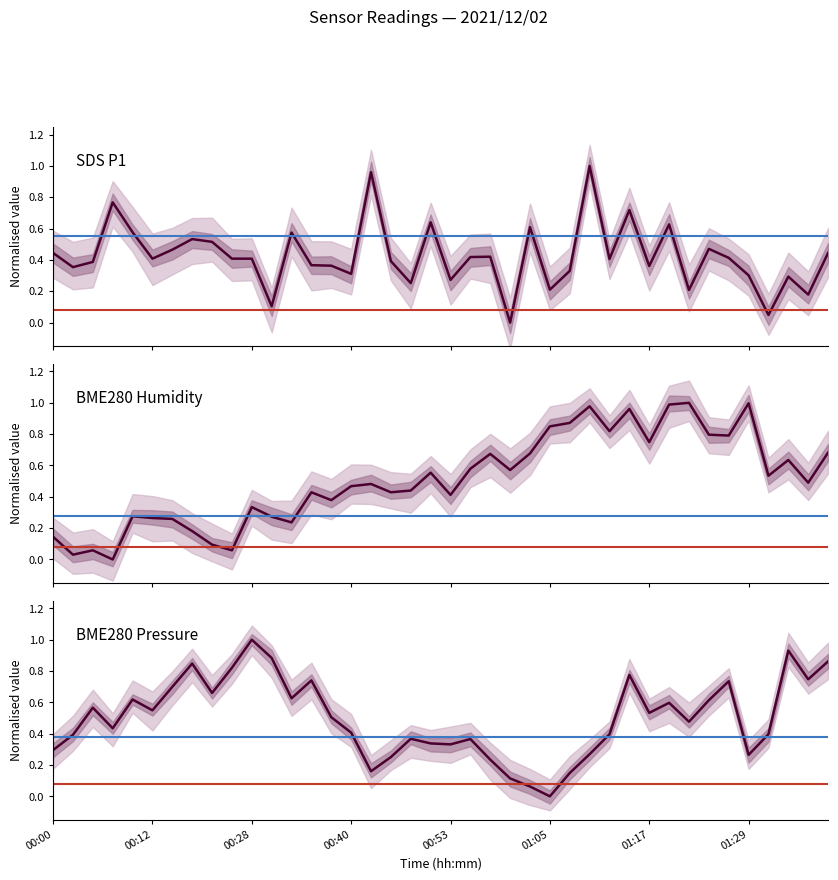

Between which two adjacent categories do BME280 Humidity and SDS P1 first intersect?

10 and 11